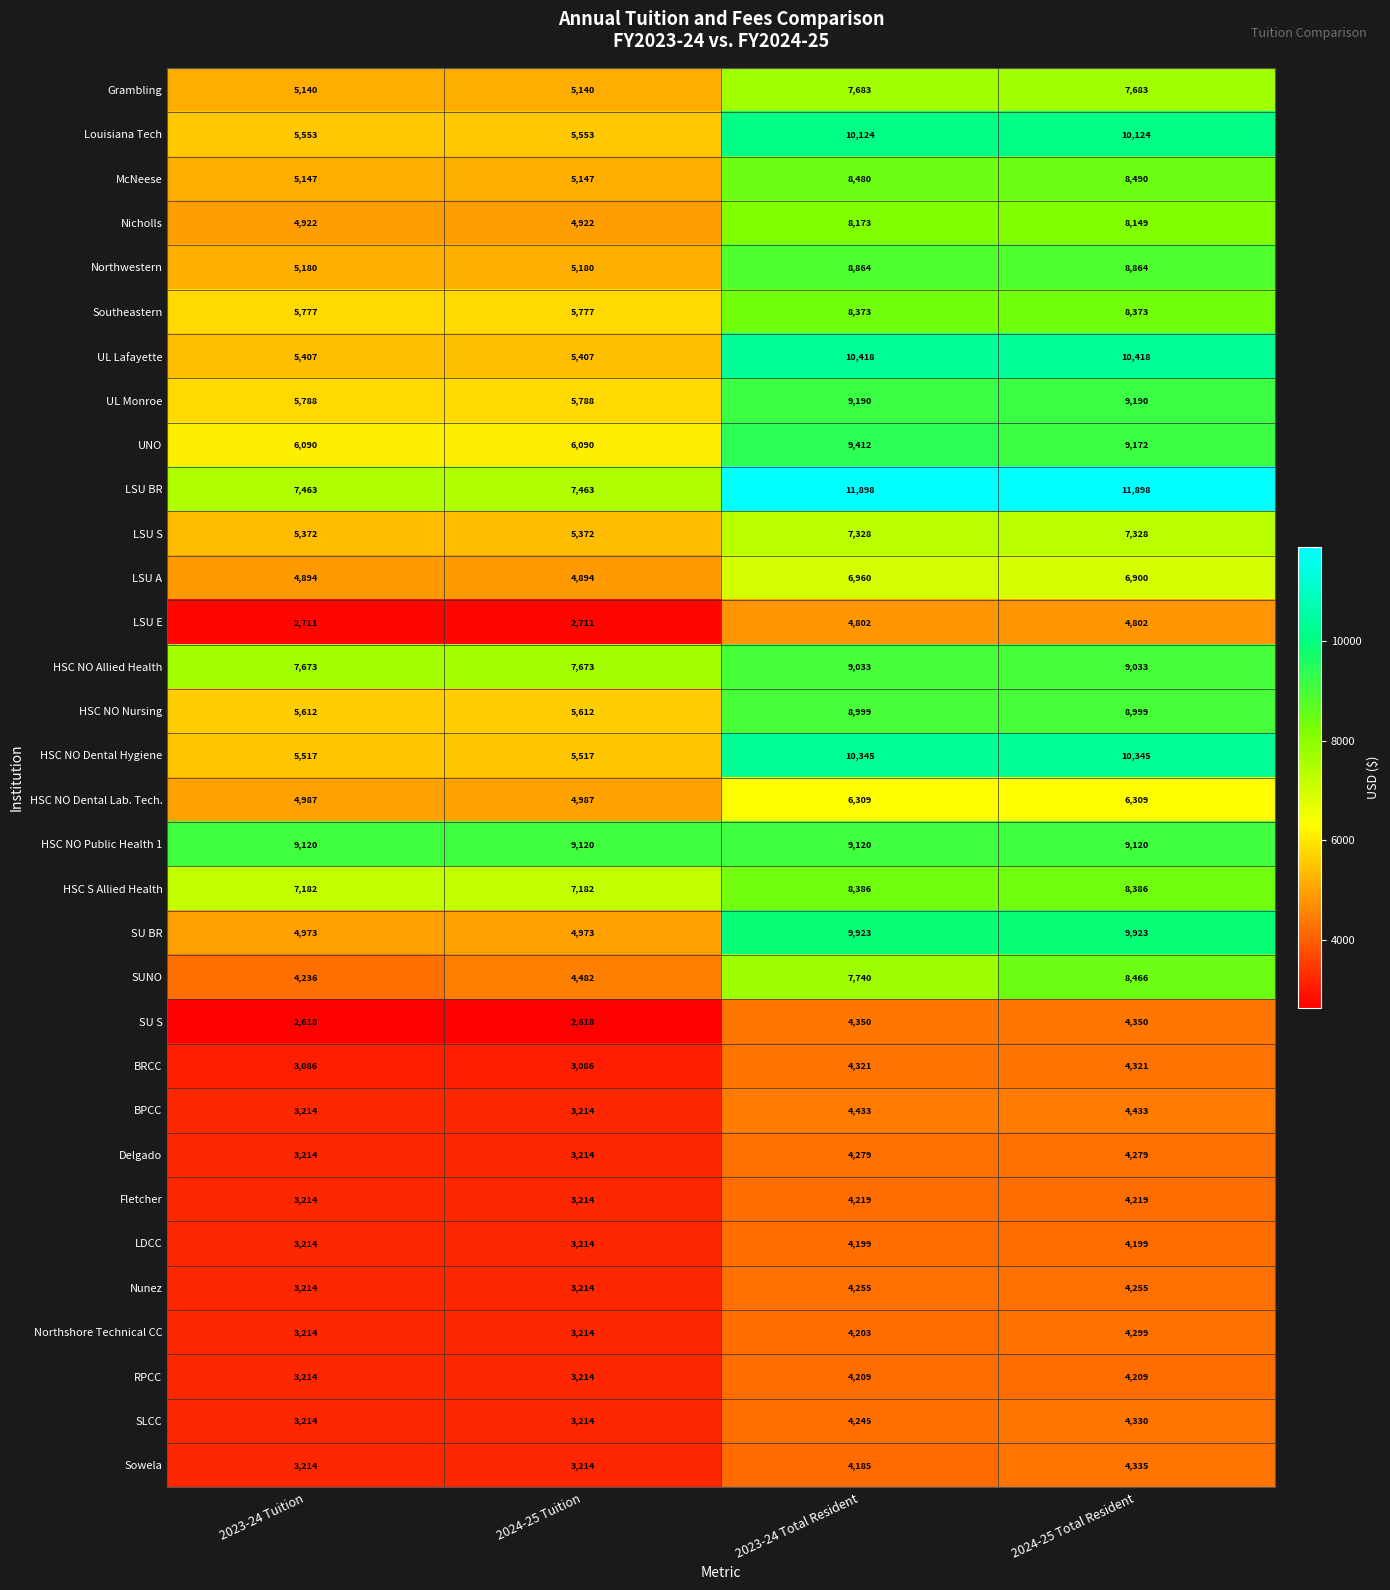

What is the difference between the second highest and minimum values in the SUNO series?

3504